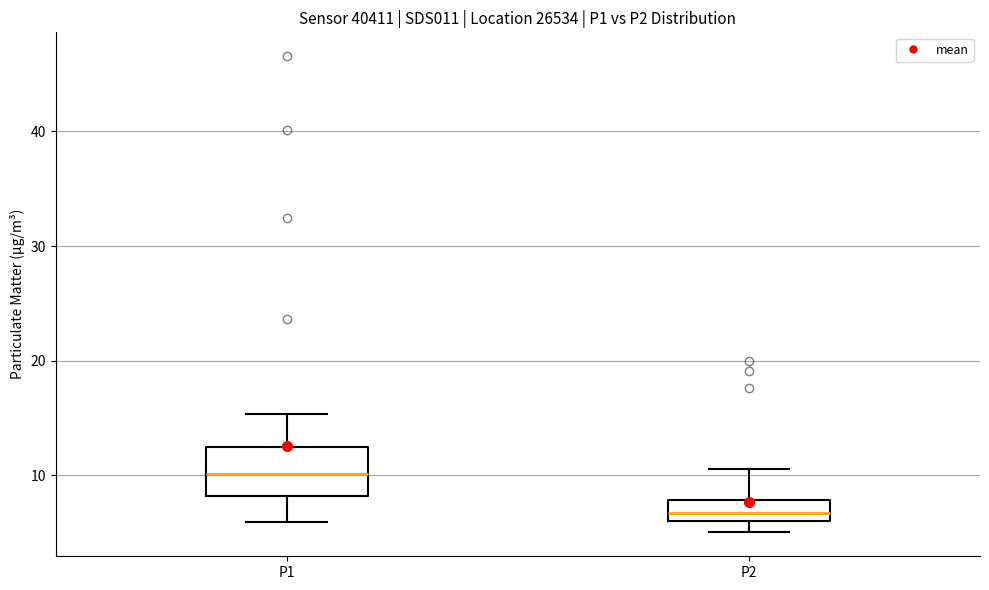

Reading left to right, transcribe this box plot: for each box, give where its median line is, the range the box spans, and where its two whiskers end, as read against the y-axis. The values are not printed on the chart, so give them approximately, as read against the axis.

P1: median 10, box 8 to 12, whiskers 6 to 15
P2: median 7, box 6 to 8, whiskers 5 to 11